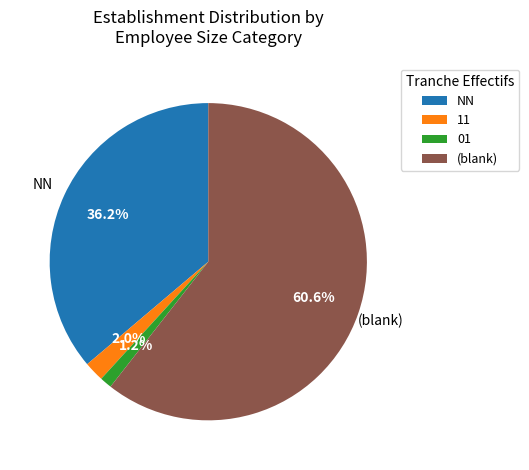

Rank the categories by value from highest to lowest.

(blank), NN, 11, 01